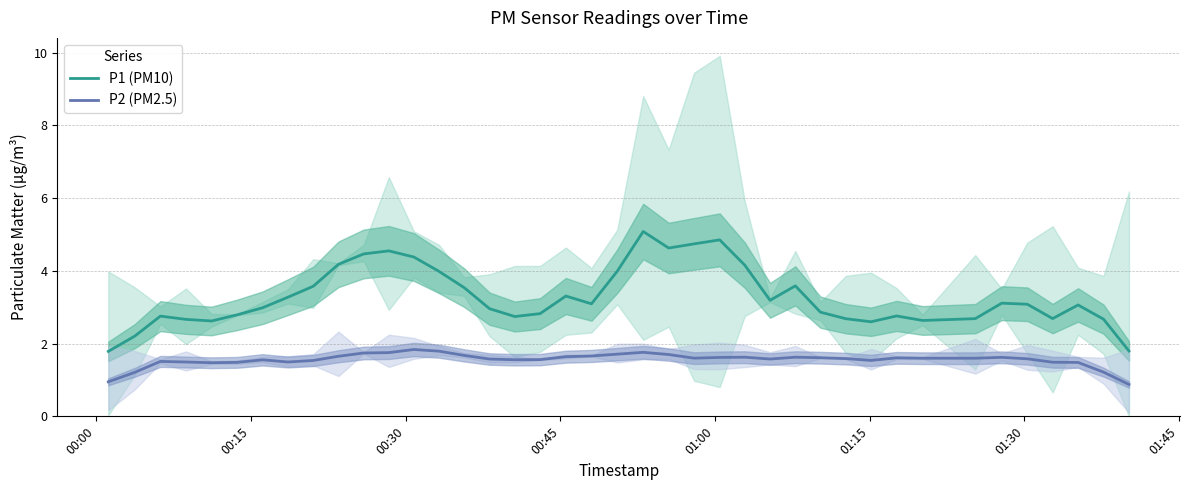

True or false: P2 (PM2.5) and P1 (PM10) cross at least once.

False